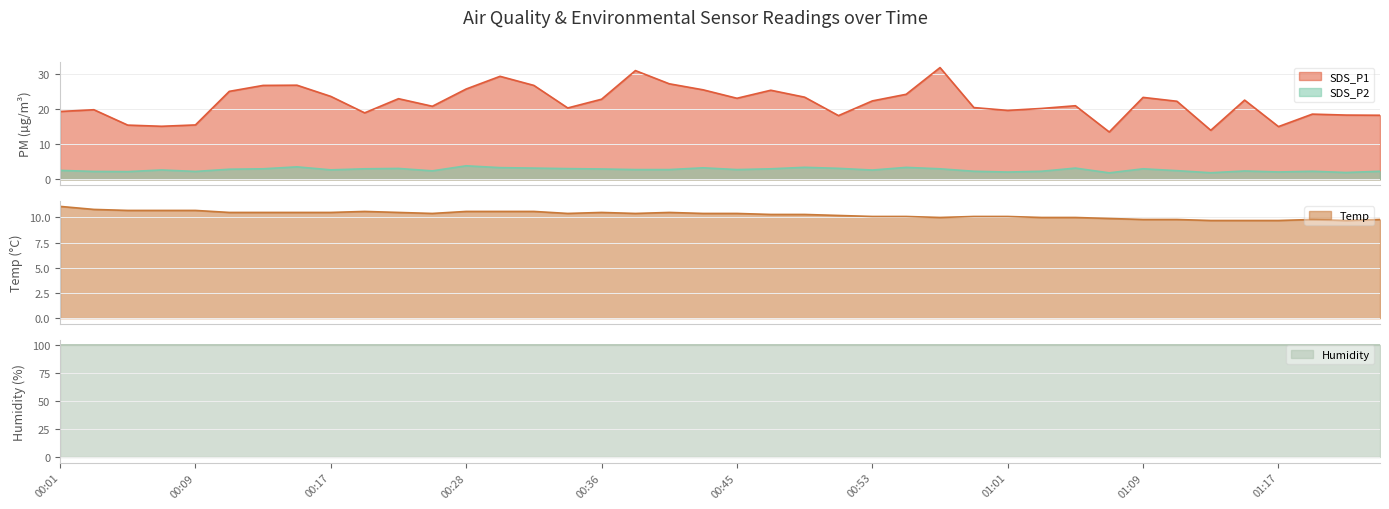

At which category does SDS_P1 reach its first local valley?

00:07